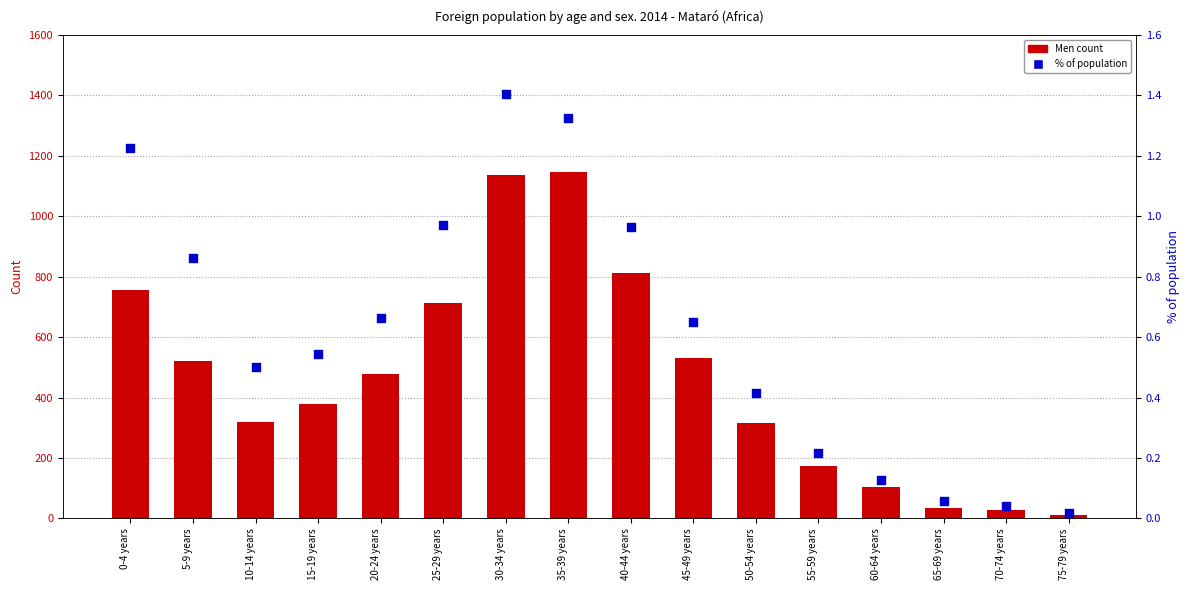

What is the total value across all series at 20-24 years?

479.7